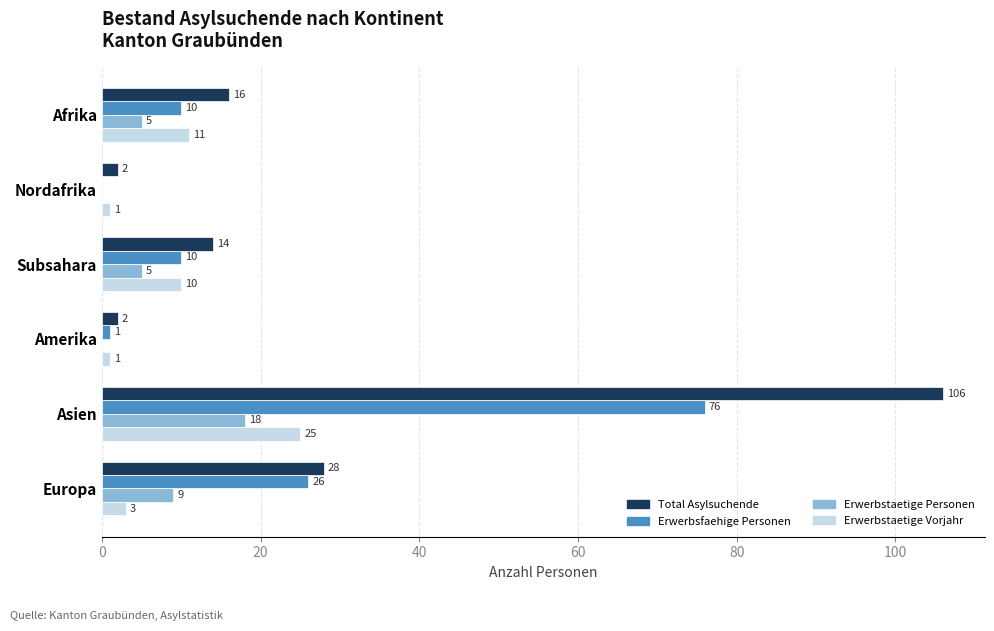

What is the maximum value shown in the chart?

106